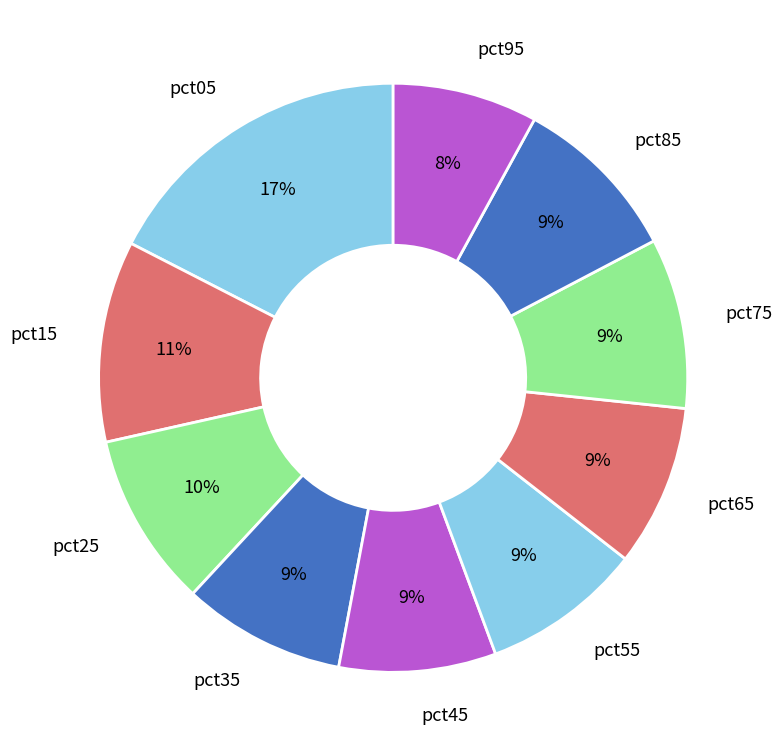

How many segments does this pie chart have?

10